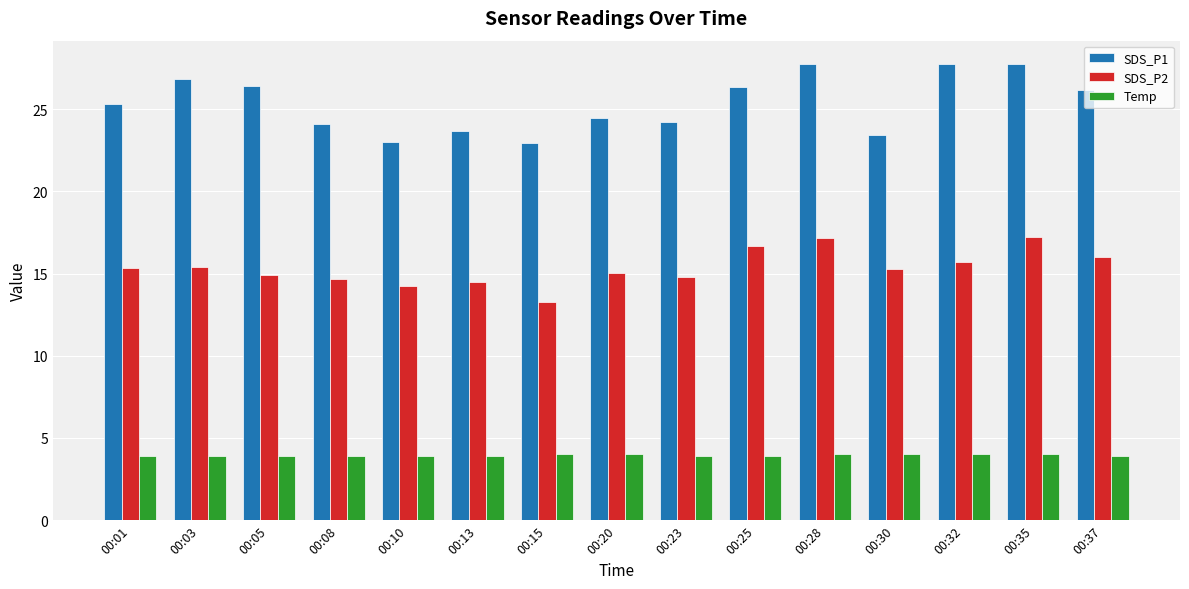

Where does the SDS_P1 series first go above 25?

00:01